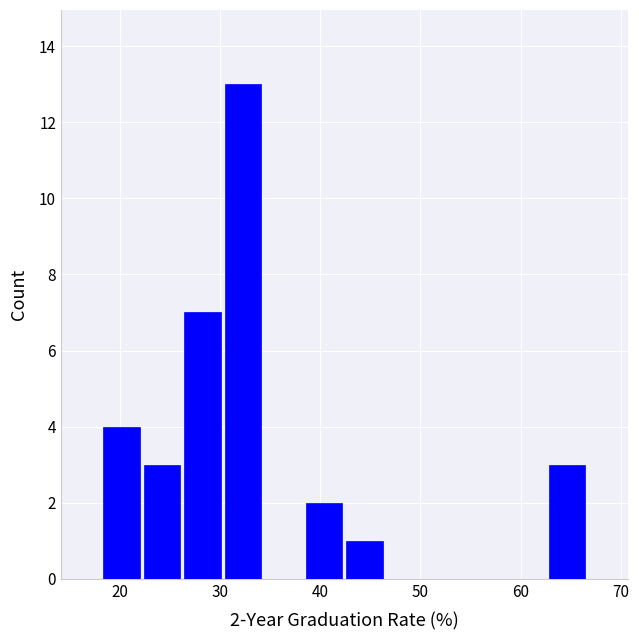

Which range on the x-axis has the tallest bar?

30 to 34